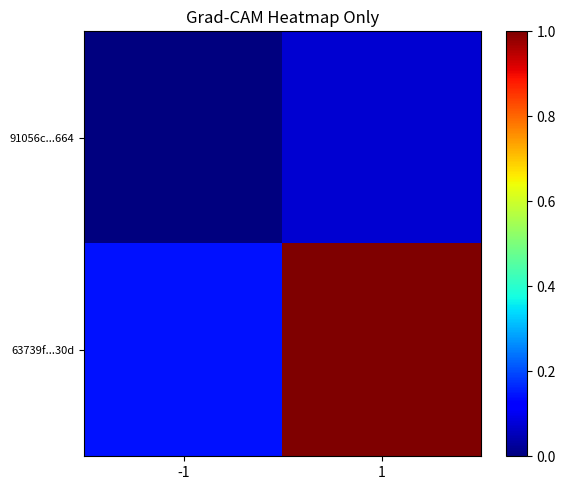

At which category is the sum across all series the highest?

1